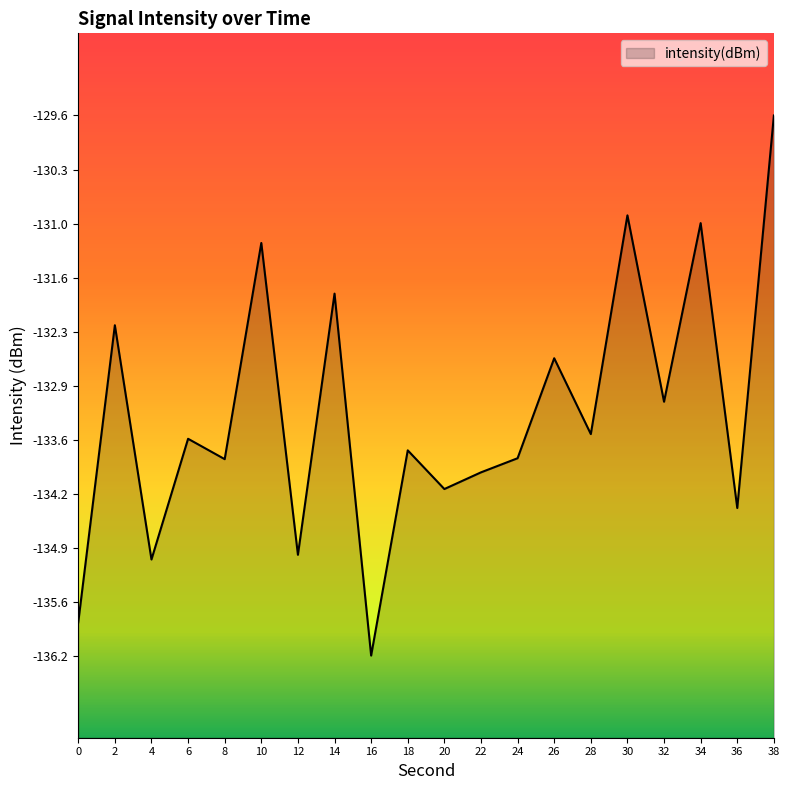

What is the minimum value shown in the chart?

-136.2